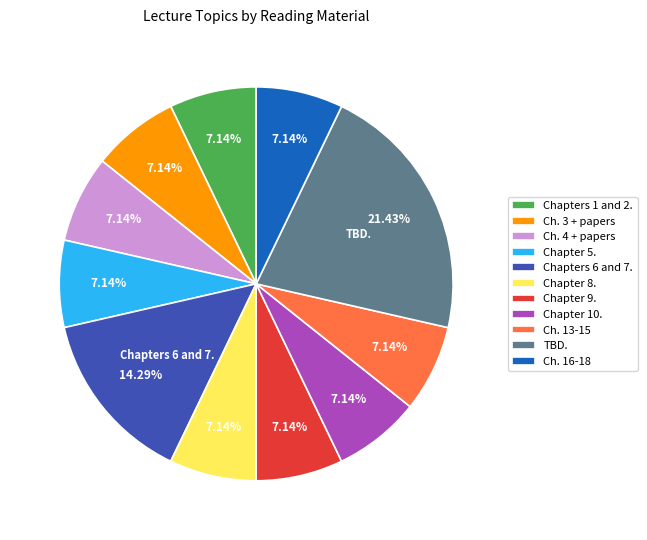

Which category has the biggest portion of the pie?

TBD.